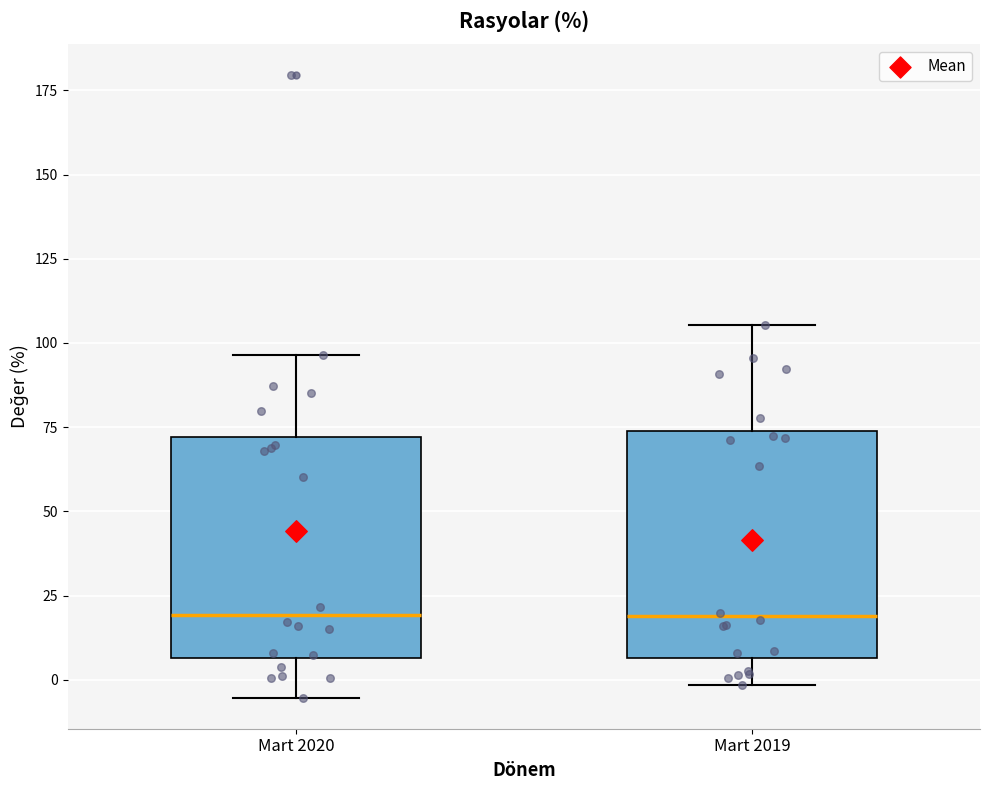

Reading left to right, read every box against the y-axis: the position of its median line, the range the box covers, and the ends of its whiskers. The values are not printed on the chart, so give them approximately, as read against the axis.

Mart 2020: median 20, box 5 to 70, whiskers -5 to 95
Mart 2019: median 20, box 5 to 75, whiskers 0 to 105